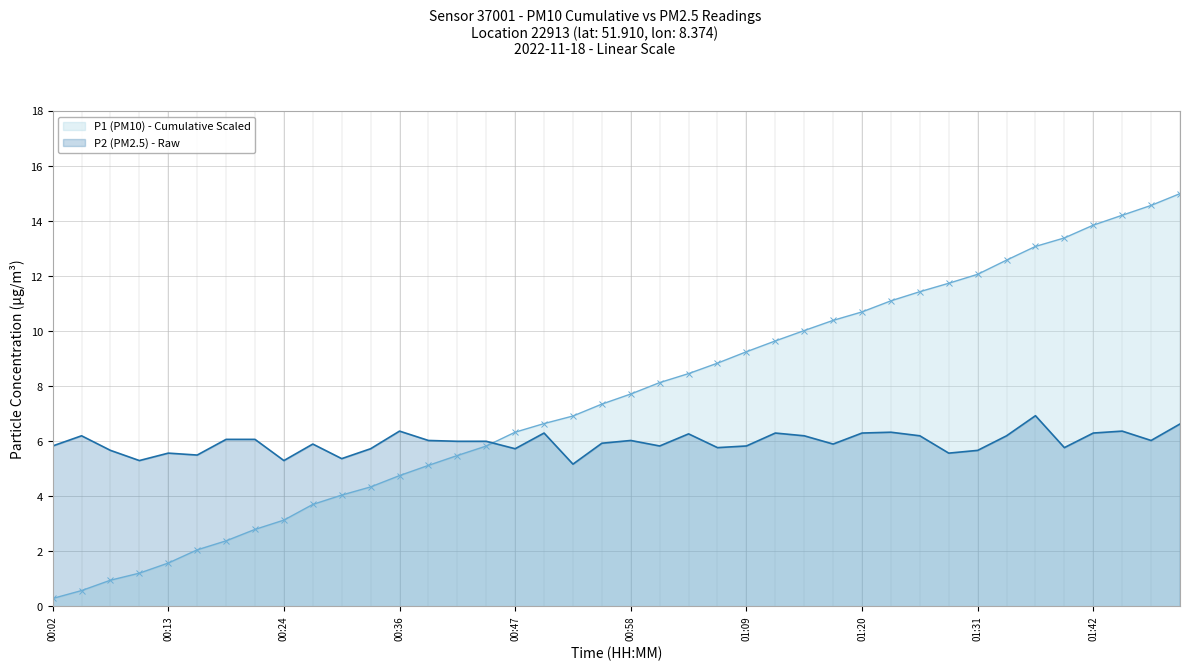

What is the highest value of the P1 (PM10) - Cumulative Scaled series?

15.0